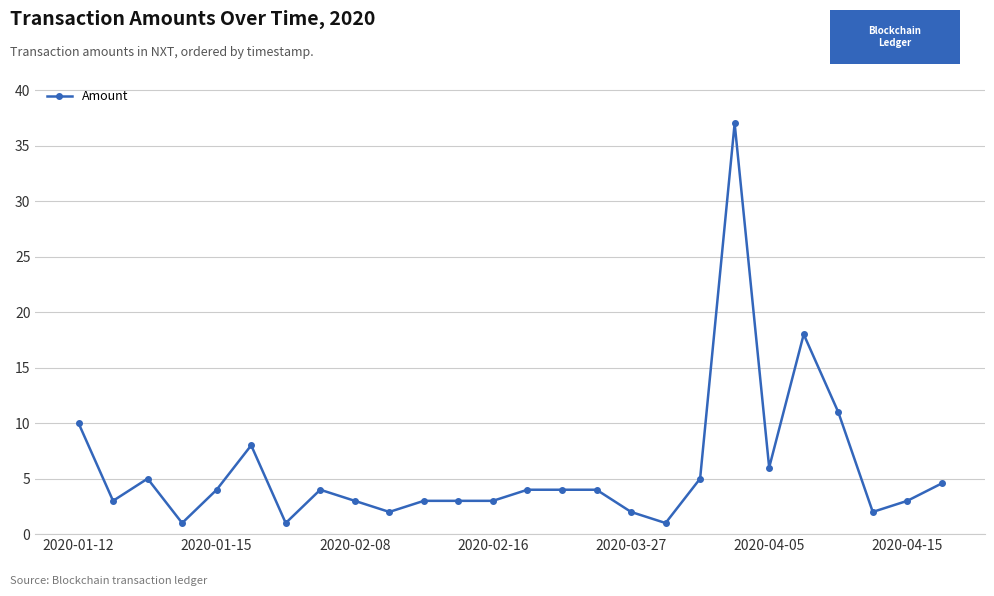

What is the difference between the second highest and minimum values?

17.0